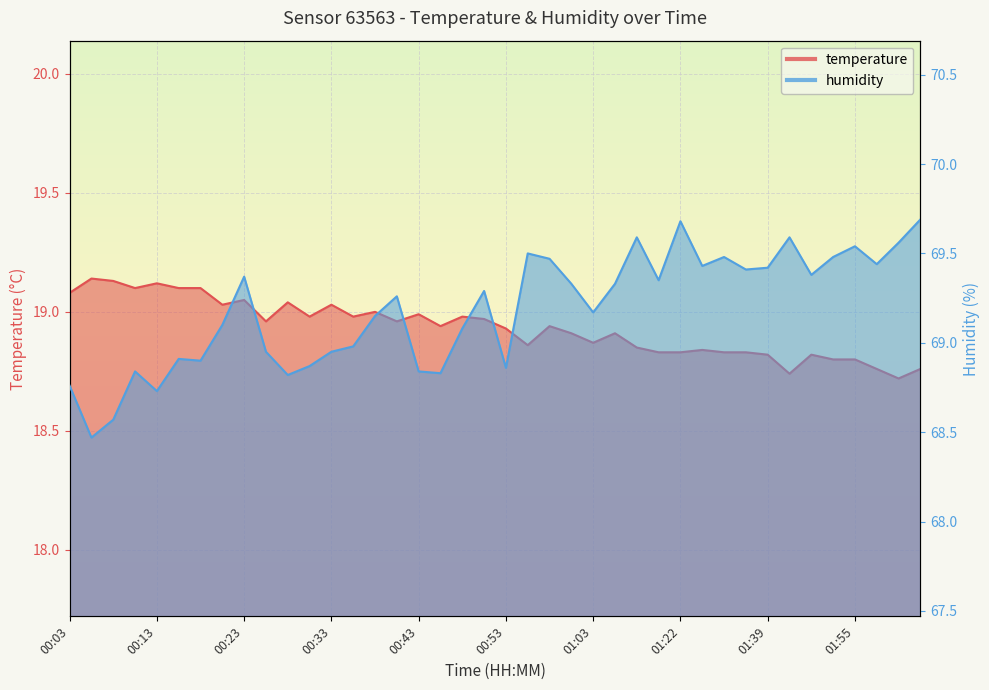

Where is the first local minimum for temperature?

00:11